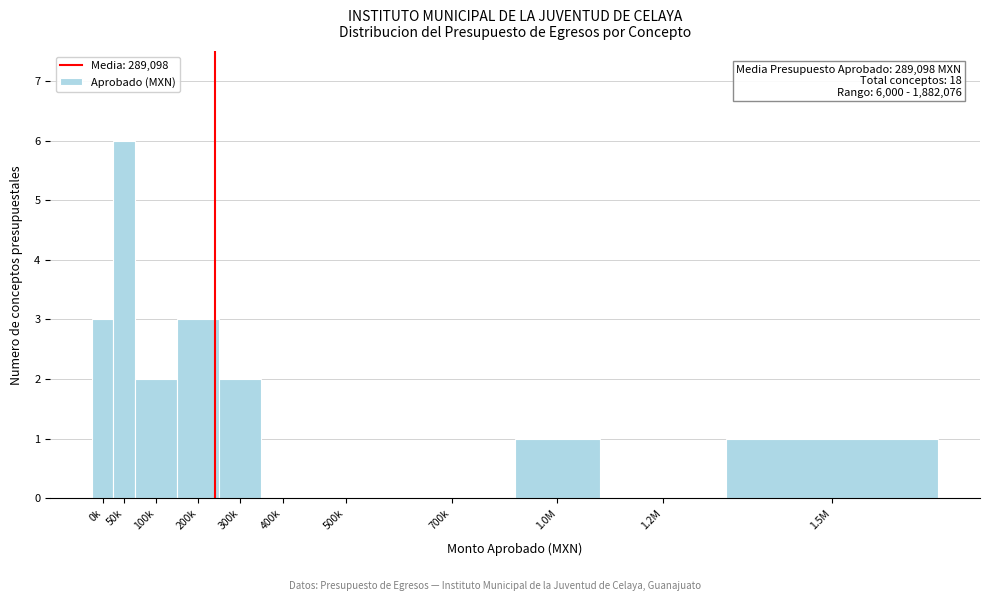

Reading right to left, transcribe all the data shown in this chart.

1.5M=1	1.2M=0	1.0M=1	700k=0	500k=0	400k=0	300k=2	200k=3	100k=2	50k=6	0k=3